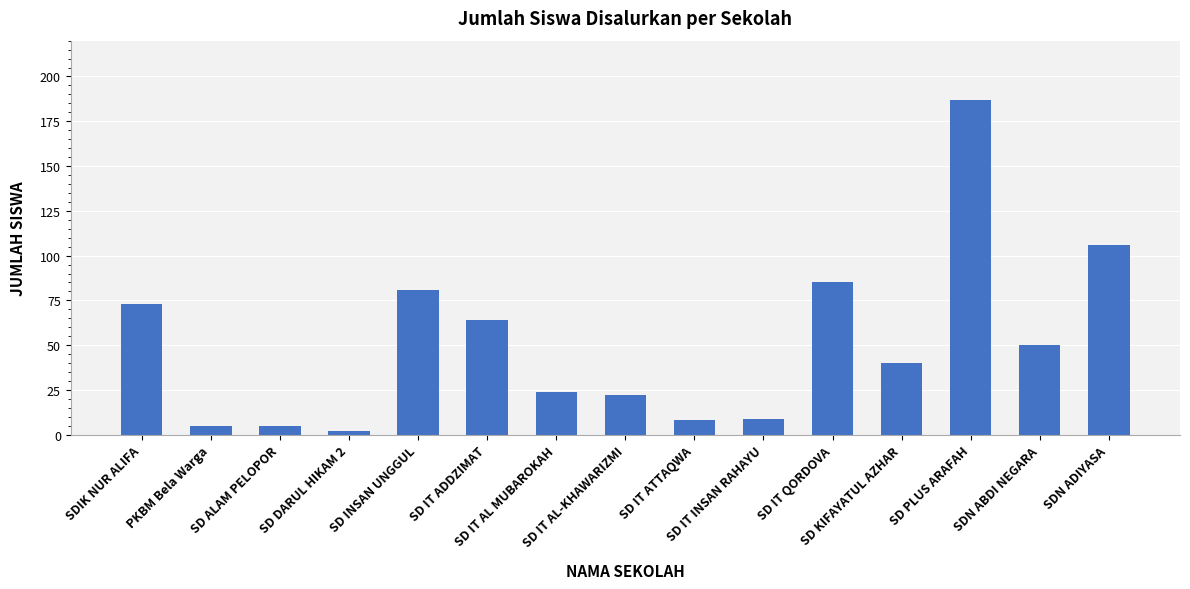

How many bars are there in total?

15